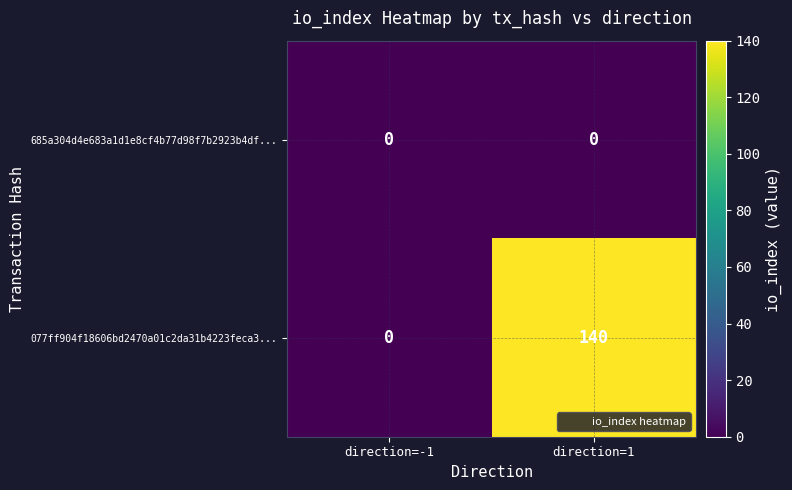

Reading right to left, list all the values displayed in this chart.

685a304d4e683a1d1e8cf4b77d98f7b2923b4df...: direction=1=0	direction=-1=0
077ff904f18606bd2470a01c2da31b4223feca3...: direction=1=140	direction=-1=0